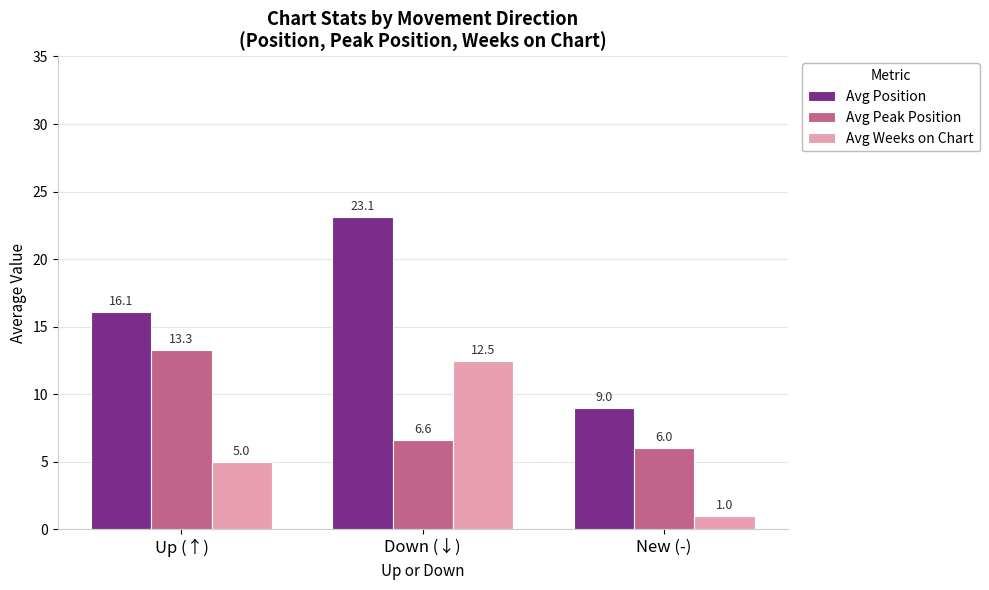

What is the value of the Avg Position bar at the 3rd from the left?

9.0